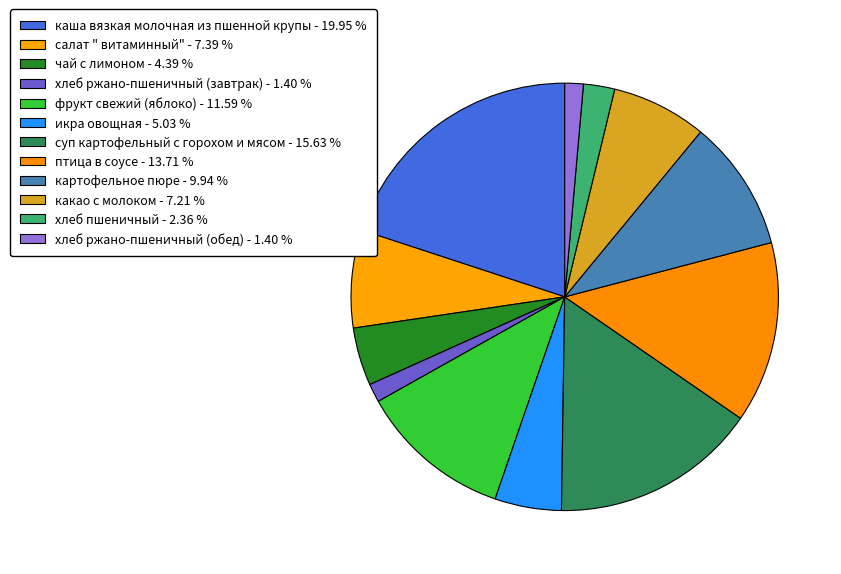

Which category has the biggest portion of the pie?

каша вязкая молочная из пшенной крупы